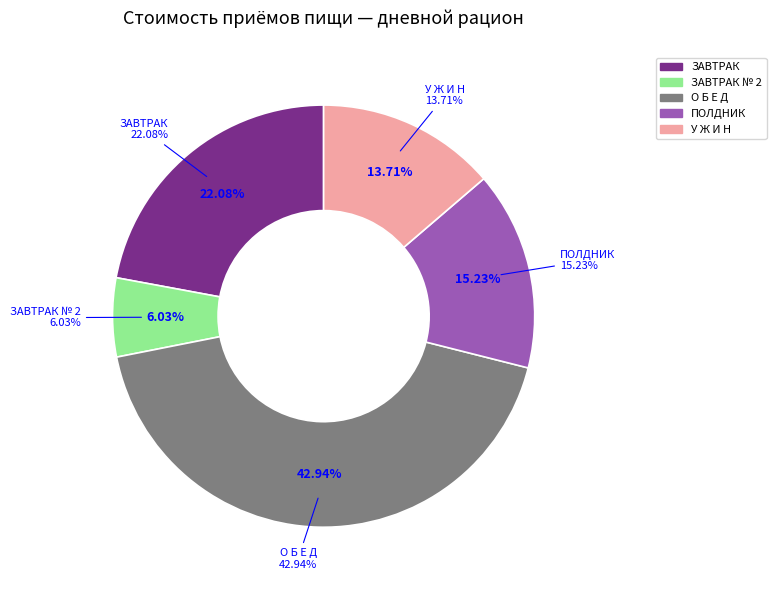

Which category has the biggest portion of the pie?

О Б Е Д